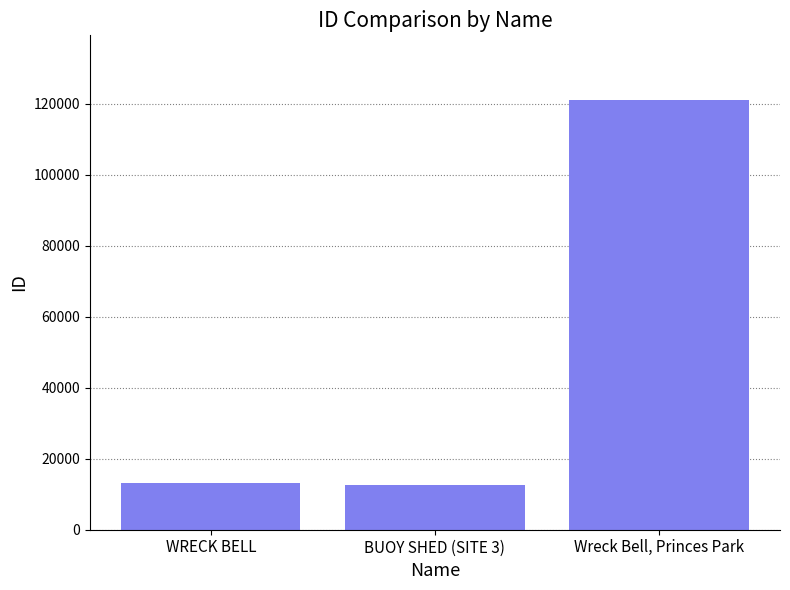

Is it true that the value at BUOY SHED (SITE 3) is 21984?

False